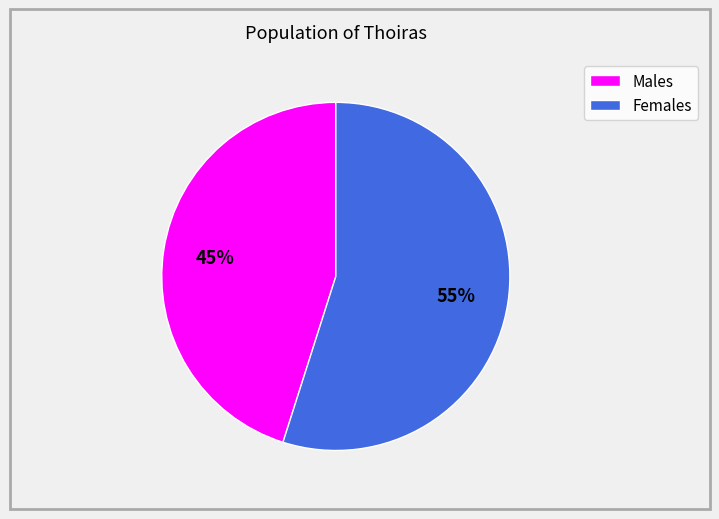

Is there any slice that represents more than half of the pie?

Yes